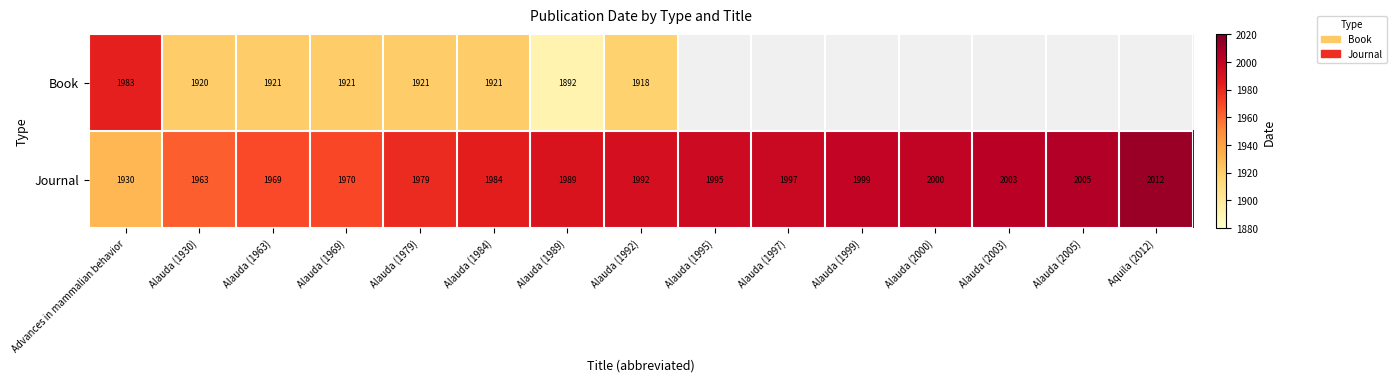

How many values in the Journal series are below 1992?

7